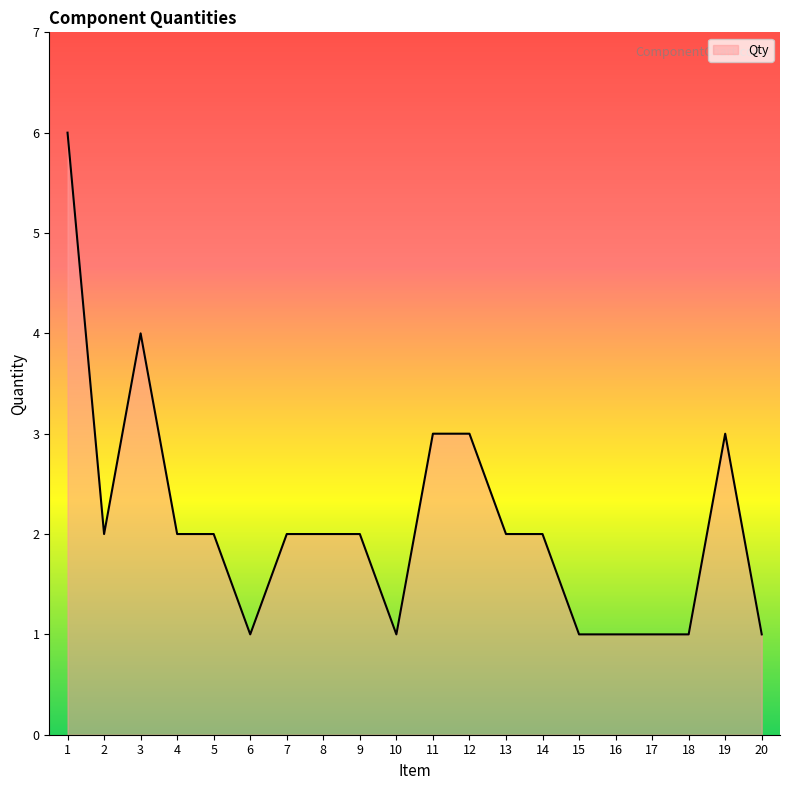

The value at 5 is 2. True or false?

True